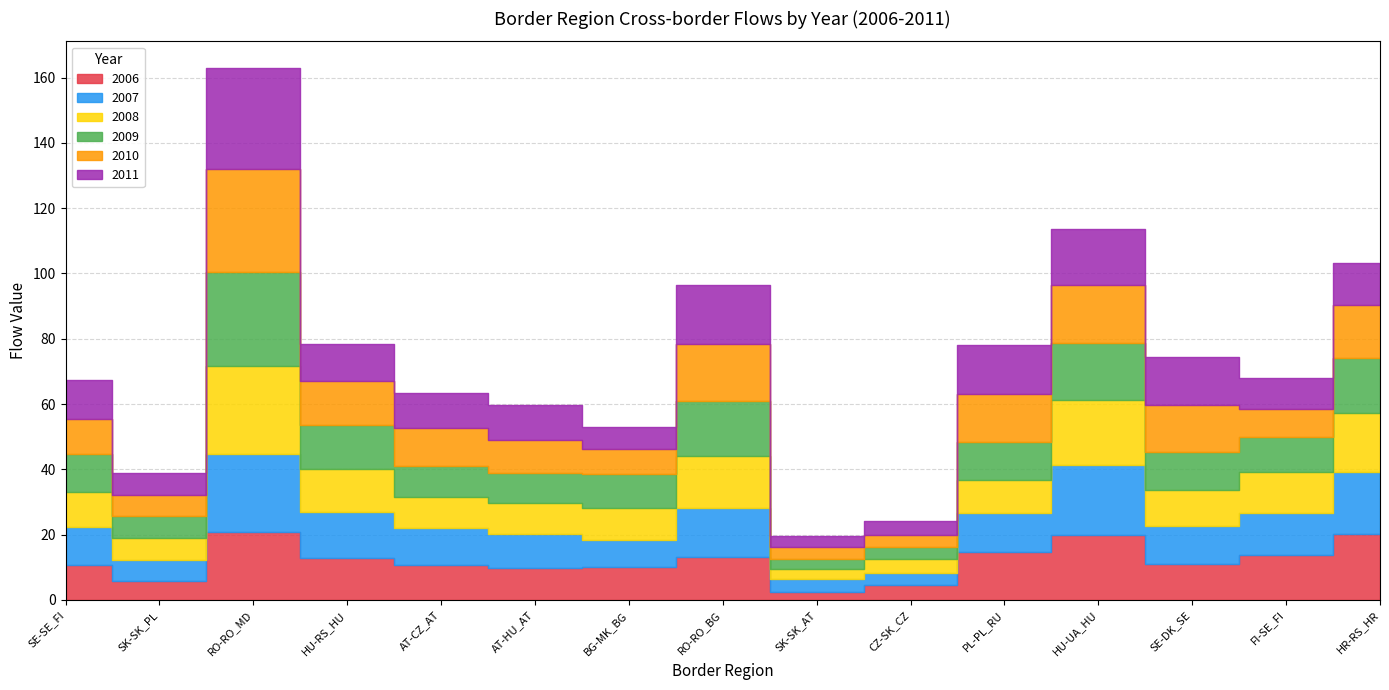

What are all the series names shown in the legend?

2006, 2007, 2008, 2009, 2010, 2011